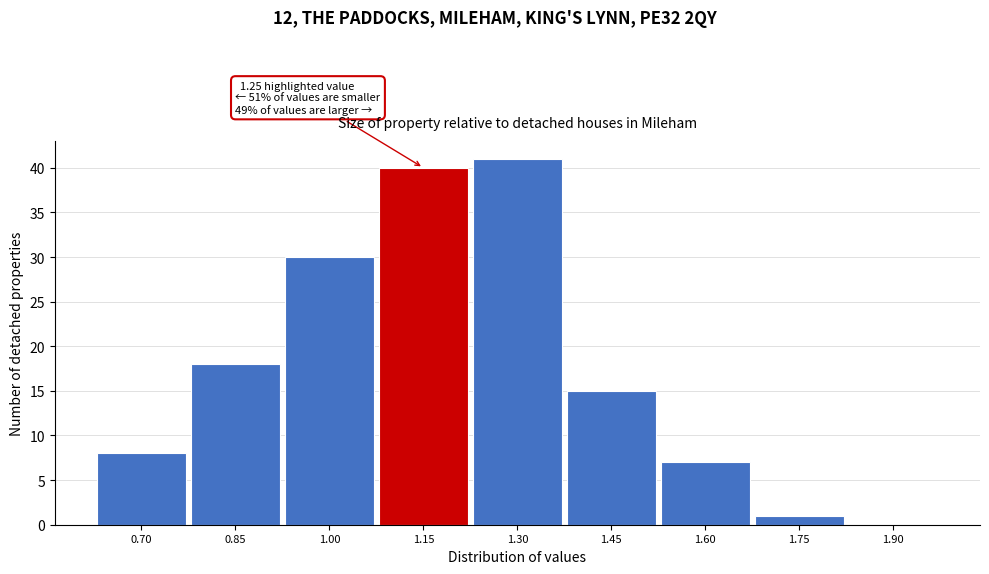

Reading right to left, list all the values displayed in this chart.

1.90=0	1.75=1	1.60=7	1.45=15	1.30=41	1.15=40	1.00=30	0.85=18	0.70=8